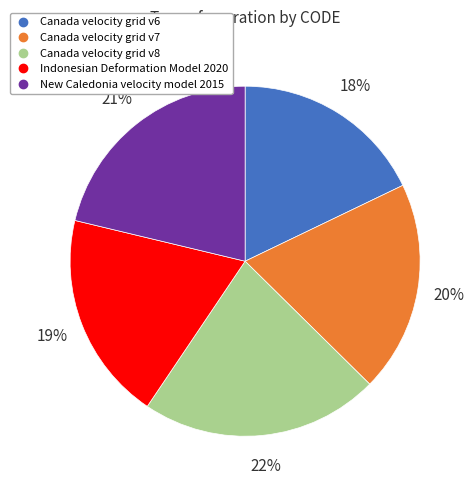

Is there any slice that represents more than half of the pie?

No